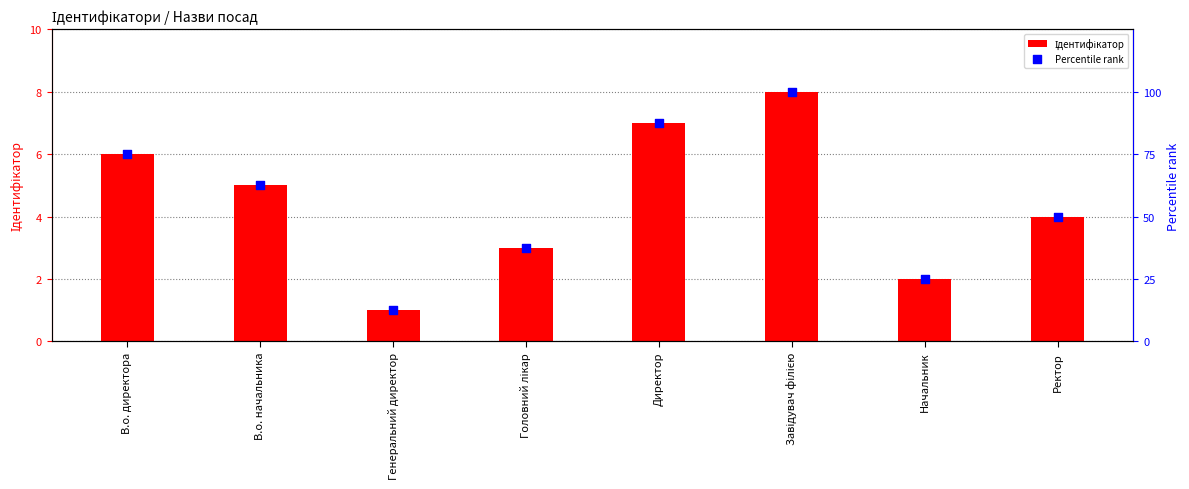

What is the total value across all series at В.о. начальника?

67.5